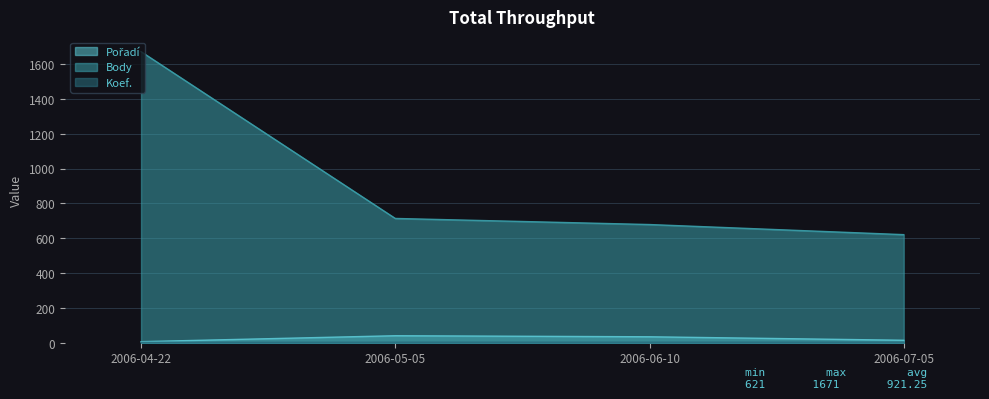

What is the minimum value shown in the chart?

3